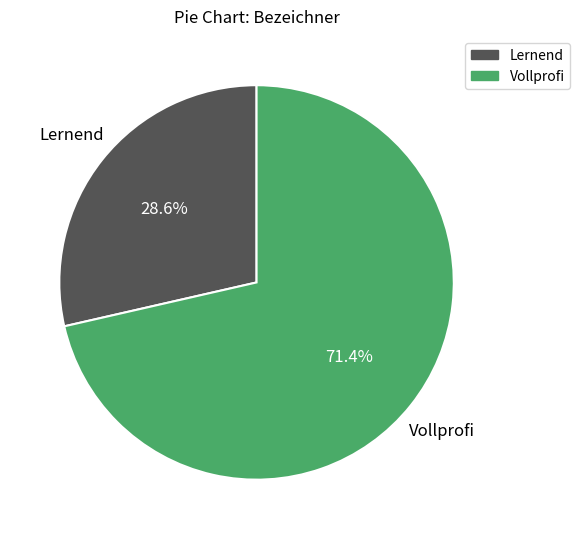

How many slices are in this pie chart?

2